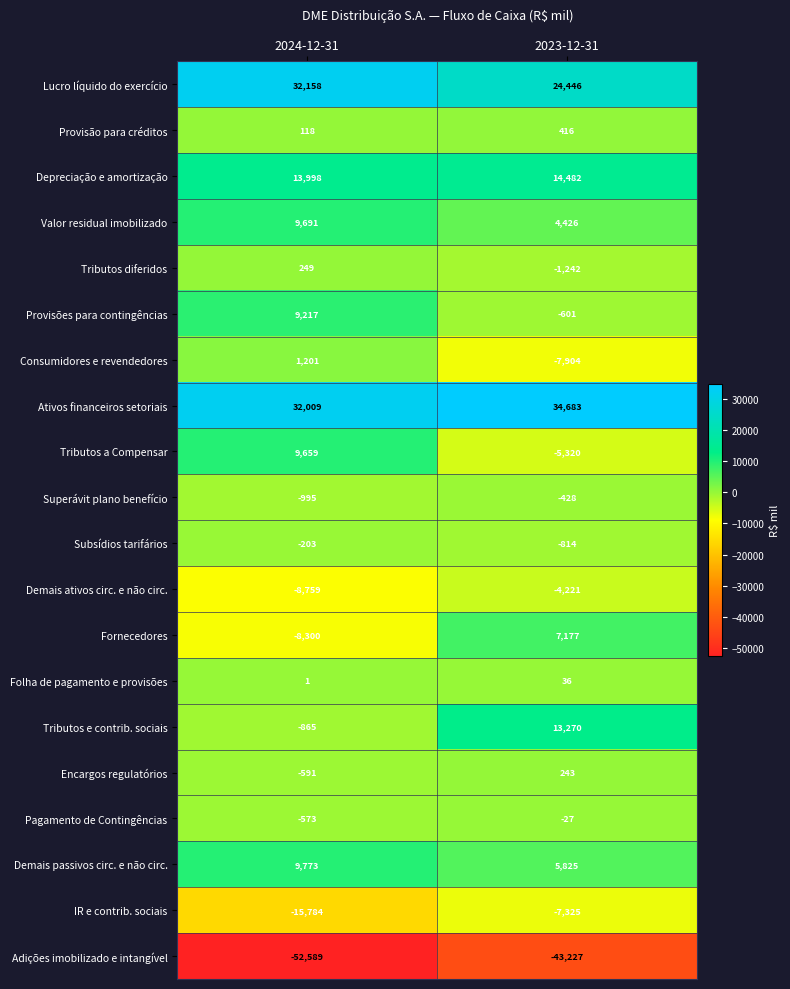

Read the Depreciação e amortização value at 2024-12-31.

13998